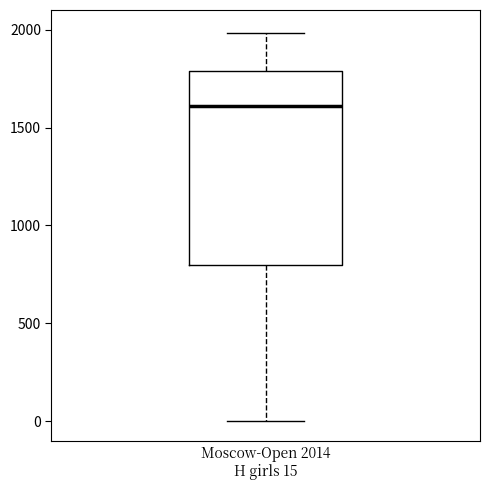

Read this box plot against the y-axis: the position of the median line, the range covered by the box, and the ends of both whiskers. The values are not printed on the chart, so give them approximately, as read against the axis.

median 1600, box 800 to 1800, whiskers 0 to 2000